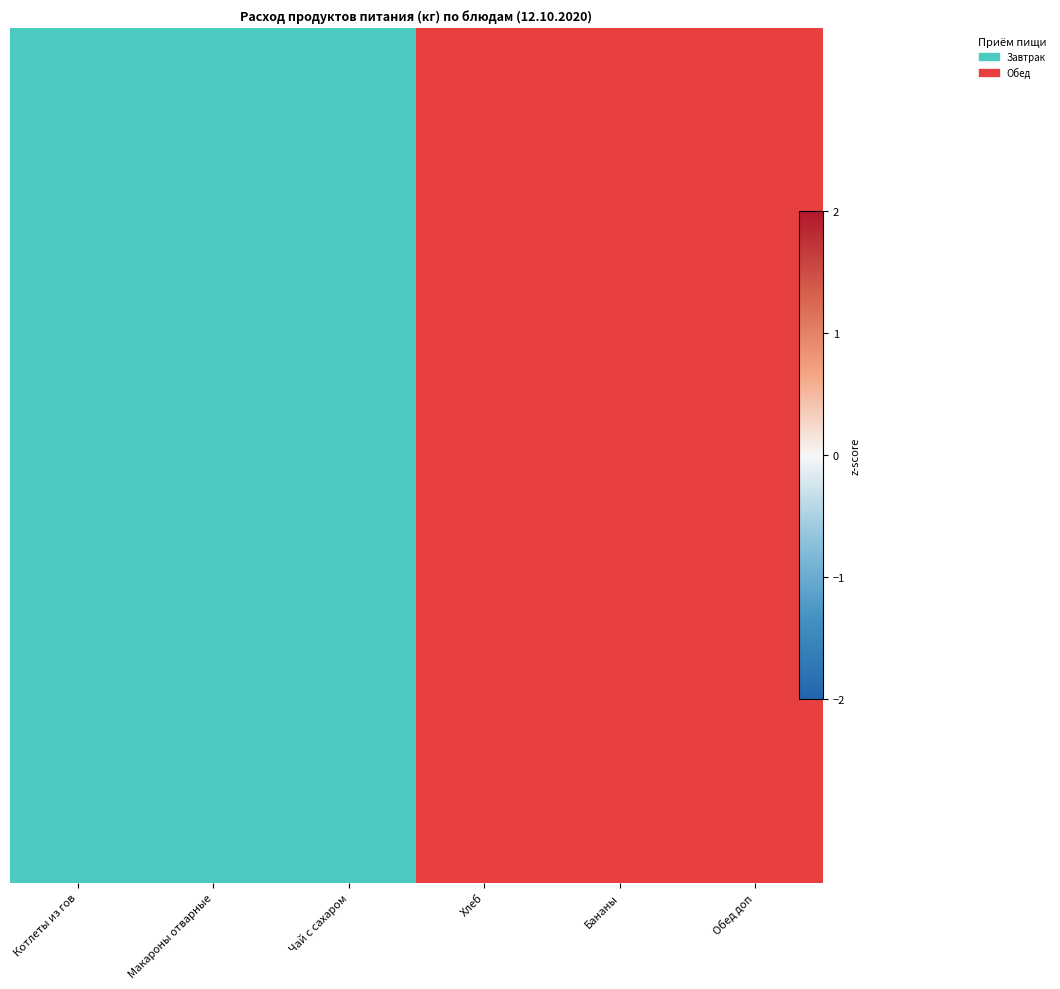

What is the maximum value shown in the chart?

2.2